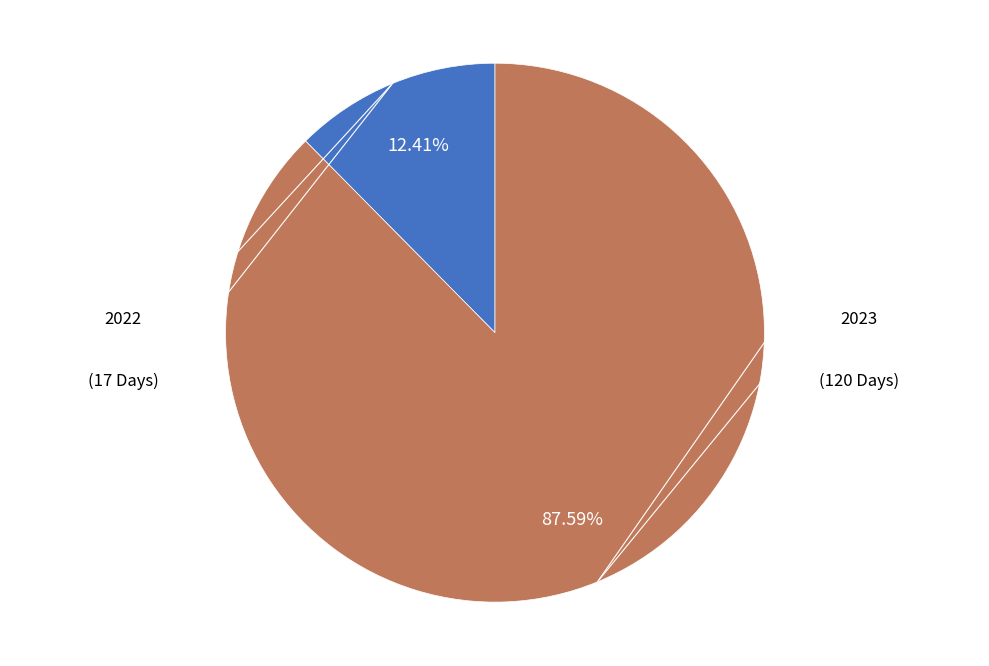

Is there a majority slice in this chart?

Yes